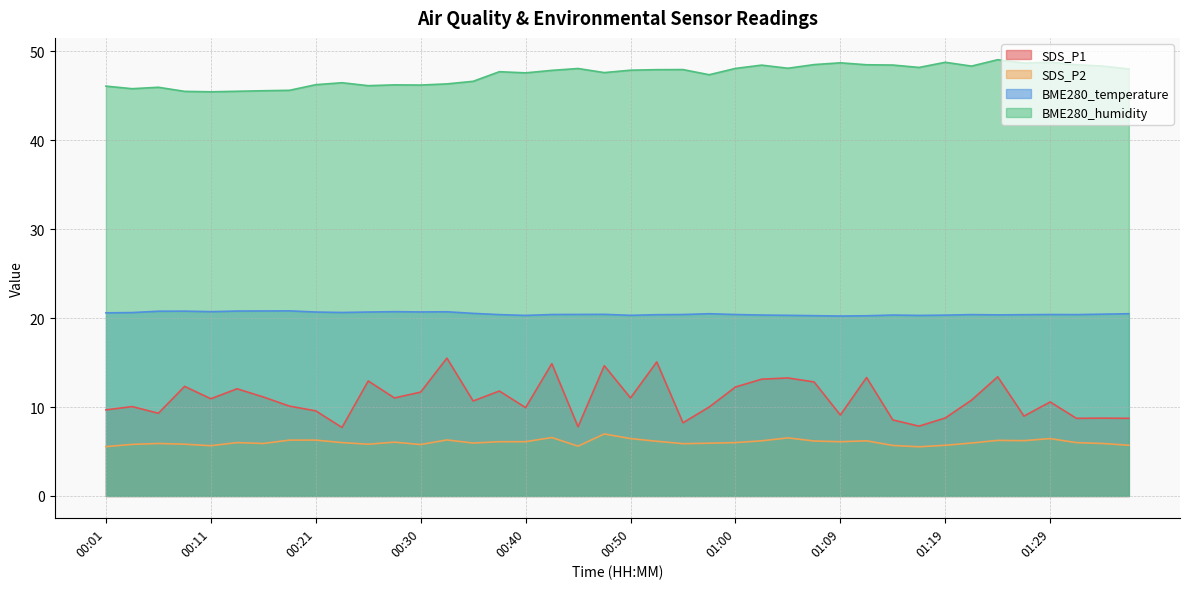

True or false: BME280_temperature and SDS_P1 intersect in this chart.

False